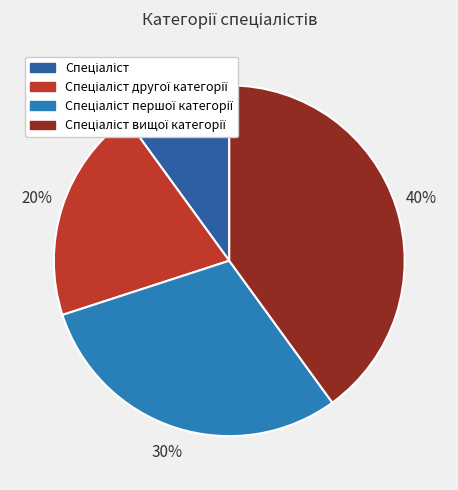

Which slice is the smallest?

Спеціаліст